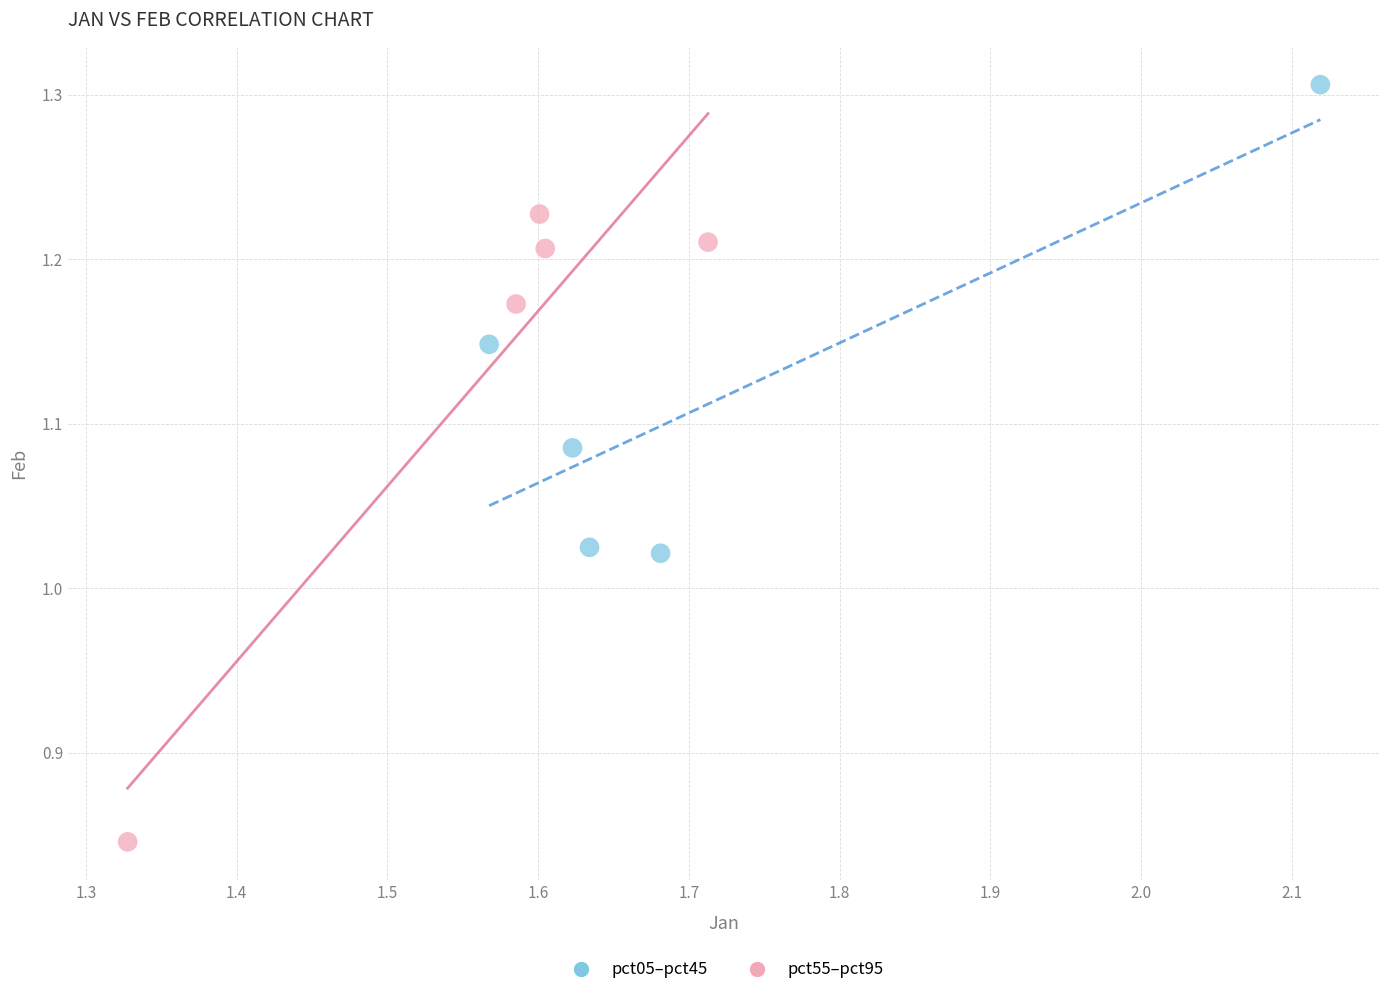

Which series reaches the maximum Y coordinate?

pct05–pct45